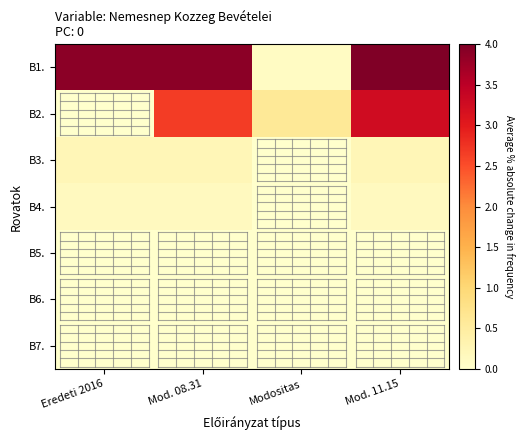

Reading right to left, extract all data points from this chart.

B1.: Mod. 11.15=4.0	Modositas=0.1	Mod. 08.31=3.9	Eredeti 2016=3.9
B2.: Mod. 11.15=3.3	Modositas=0.6	Mod. 08.31=2.7	Eredeti 2016=0.0
B3.: Mod. 11.15=0.2	Modositas=0.0	Mod. 08.31=0.2	Eredeti 2016=0.2
B4.: Mod. 11.15=0.2	Modositas=0.0	Mod. 08.31=0.2	Eredeti 2016=0.2
B5.: Mod. 11.15=0.0	Modositas=0.0	Mod. 08.31=0.0	Eredeti 2016=0.0
B6.: Mod. 11.15=0.0	Modositas=0.0	Mod. 08.31=0.0	Eredeti 2016=0.0
B7.: Mod. 11.15=0.0	Modositas=0.0	Mod. 08.31=0.0	Eredeti 2016=0.0